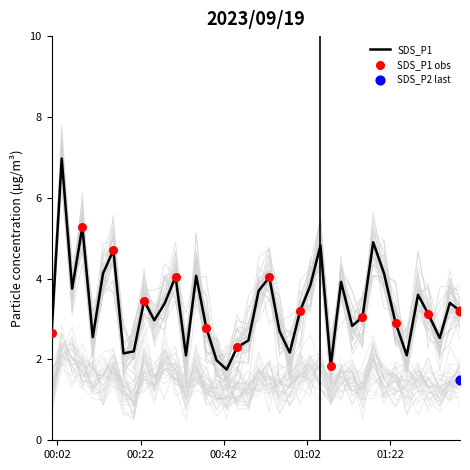

What is the lowest value of the SDS_P1 series?

1.8